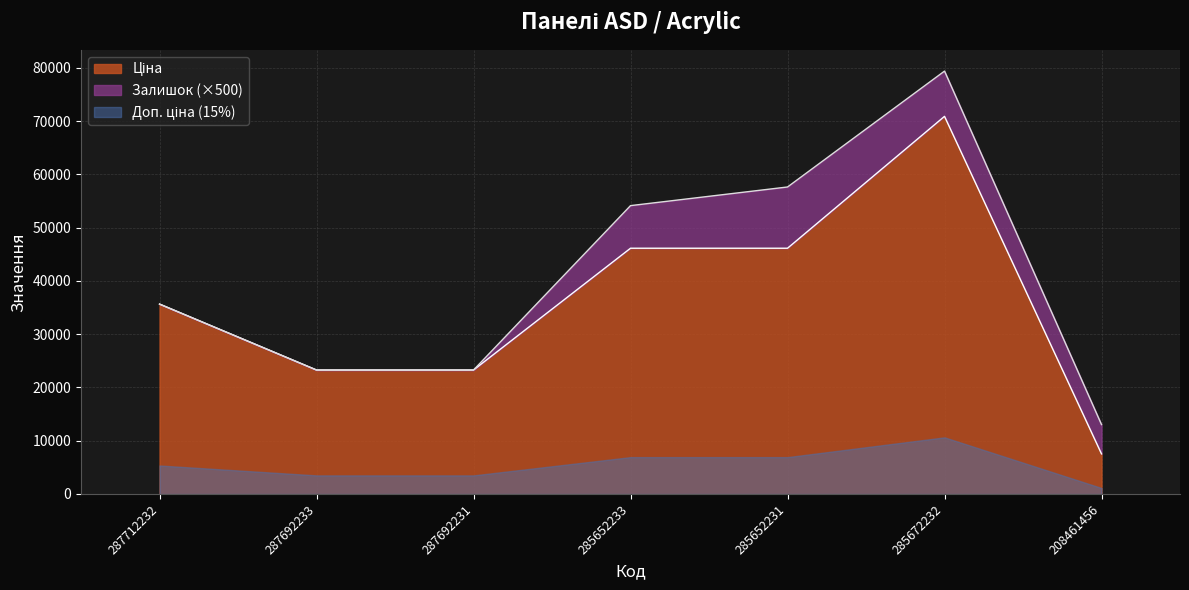

True or false: Ціна and Доп. ціна cross at least once.

False